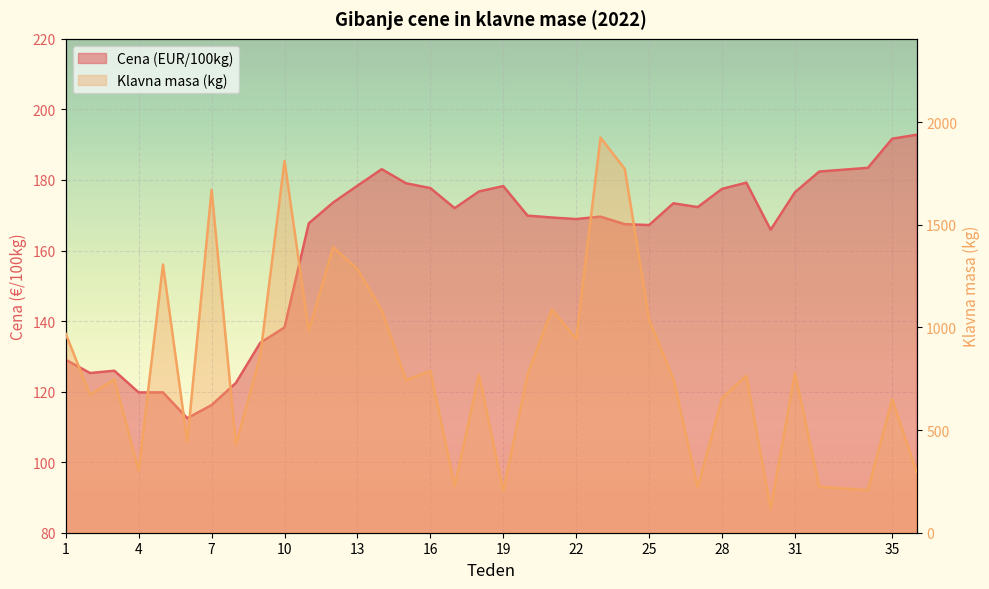

What is the greatest value displayed?

1925.0